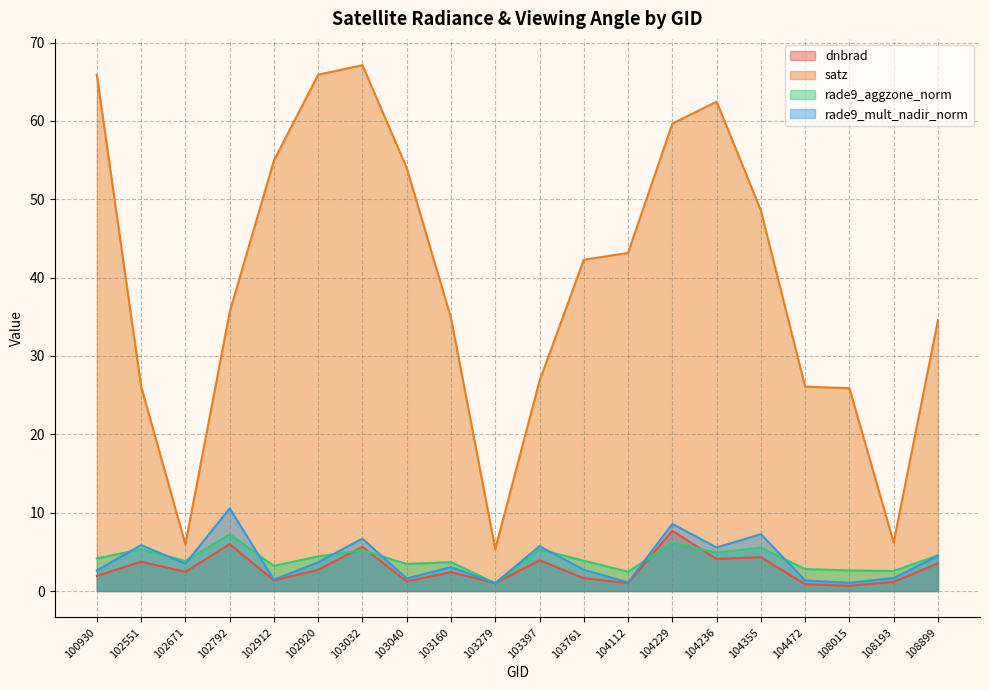

What is the lowest value of the rade9_mult_nadir_norm series?

1.0